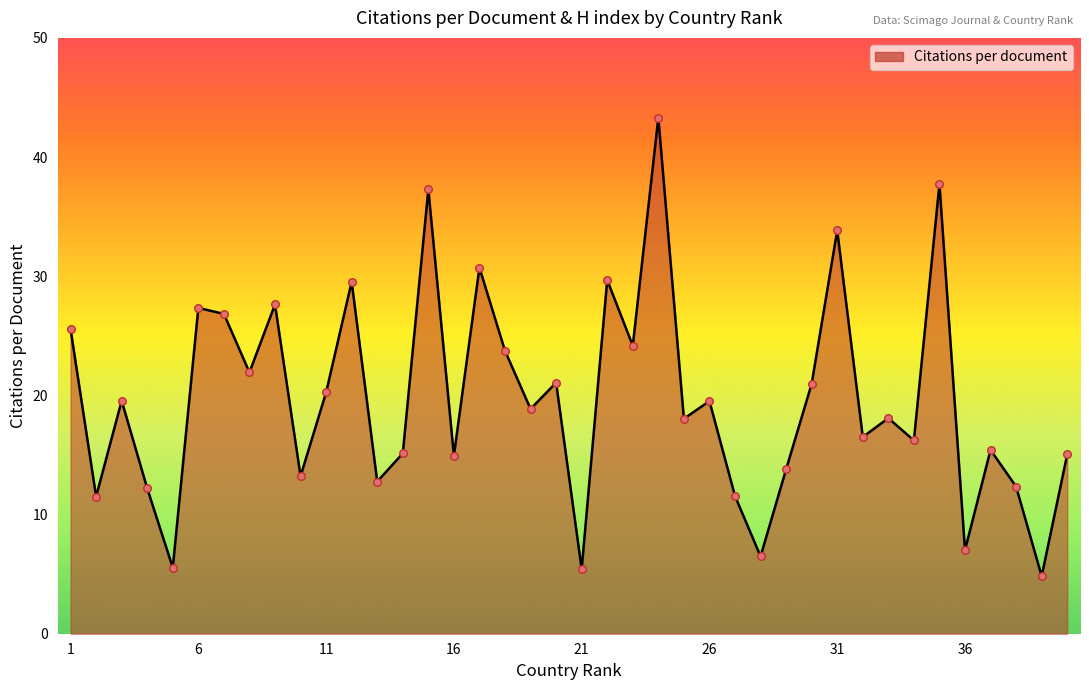

What is the minimum value shown in the chart?

4.8